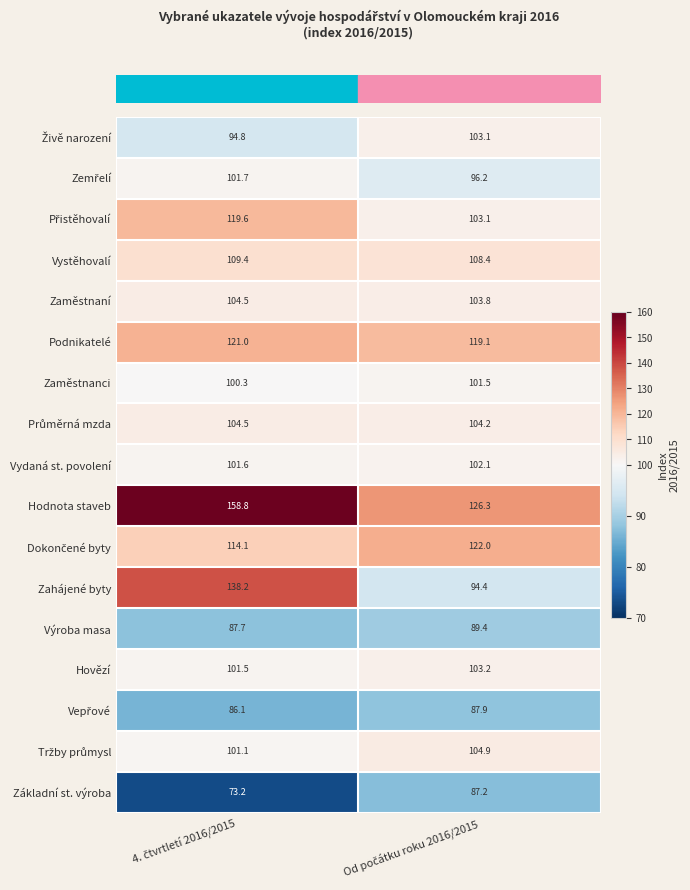

Which series has the largest range (max minus min)?

Zahájené byty